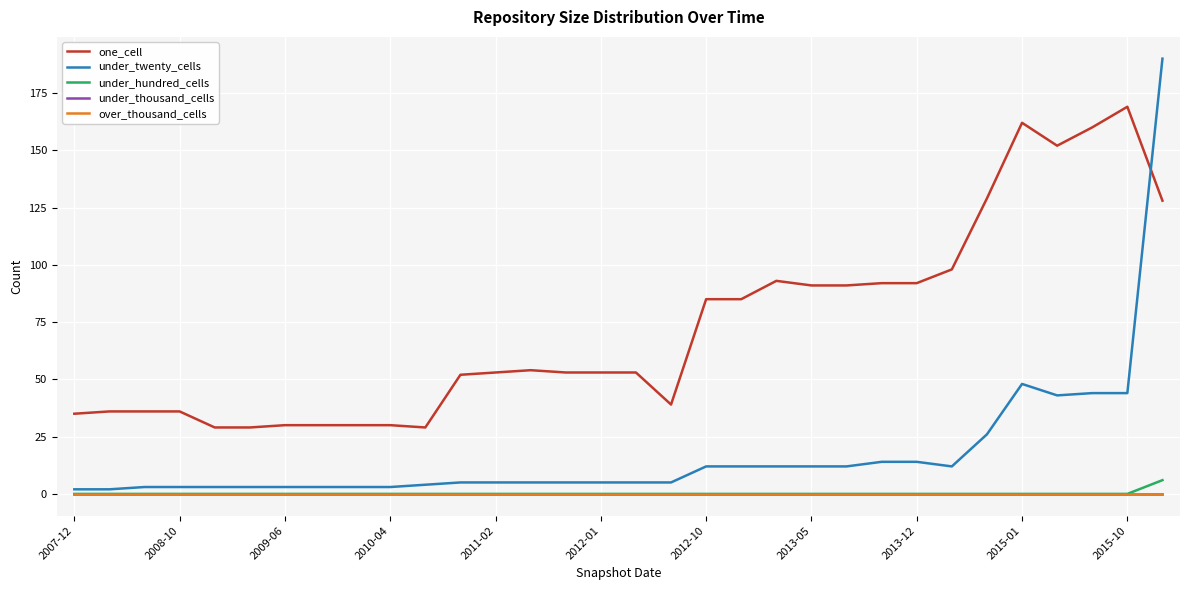

Where does the under_twenty_cells series first go above 5?

2012-10